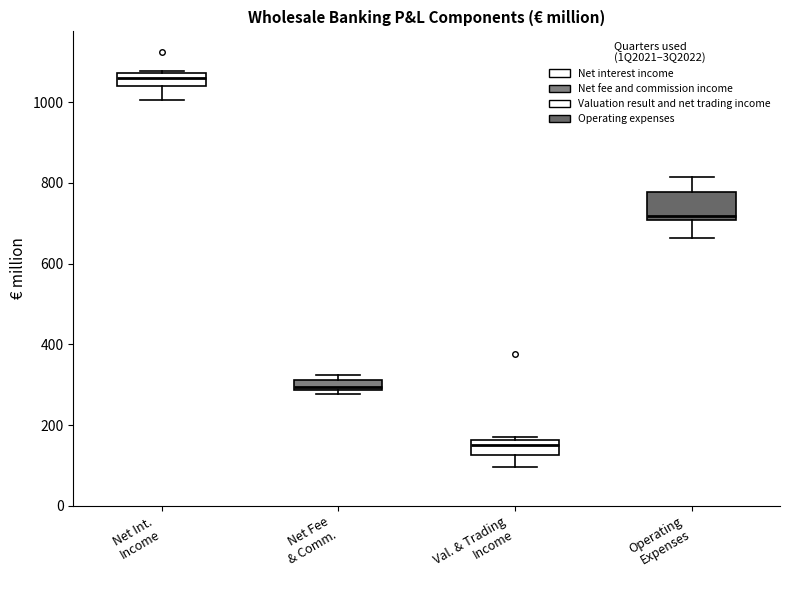

Where is the upper edge of the box for Val. & Trading Income on the y-axis? The values are not printed on the chart, so give them approximately, as read against the axis.

160